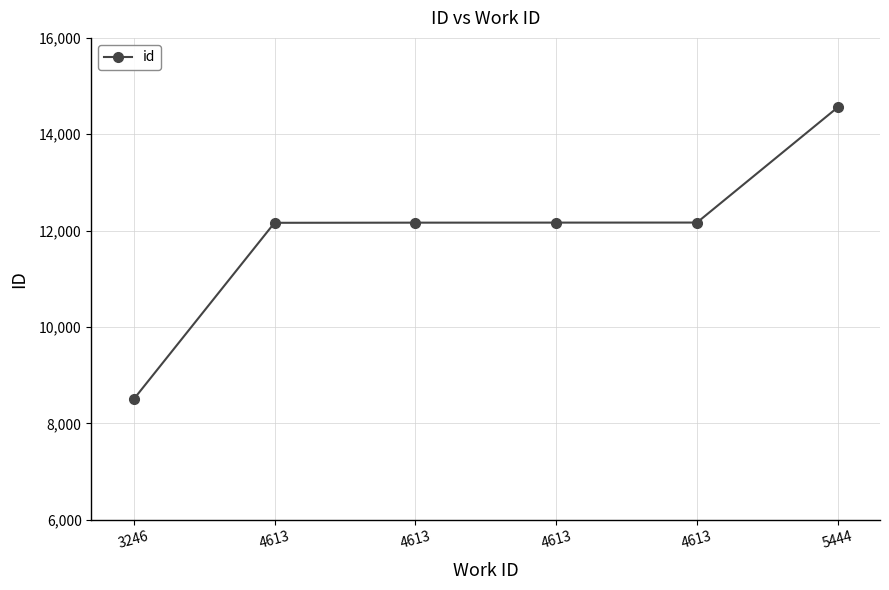

Between 3246 and 4613, which is larger?

4613